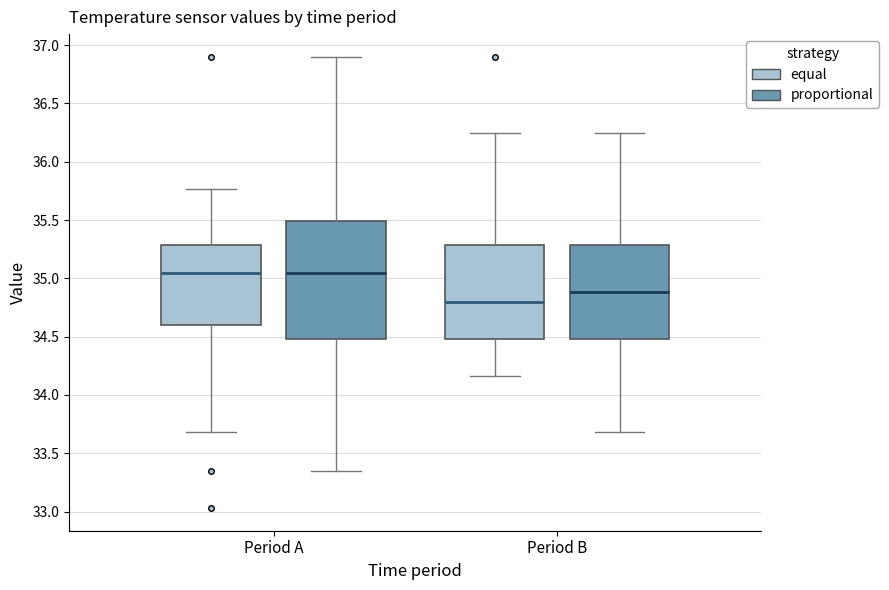

Reading left to right, transcribe this box plot: for each box, give where its median line is, the range the box spans, and where its two whiskers end, as read against the y-axis. The values are not printed on the chart, so give them approximately, as read against the axis.

Period A (equal): median 35.05, box 34.60 to 35.30, whiskers 33.70 to 35.75
Period A (proportional): median 35.05, box 34.50 to 35.50, whiskers 33.35 to 36.90
Period B (equal): median 34.80, box 34.50 to 35.30, whiskers 34.15 to 36.25
Period B (proportional): median 34.90, box 34.50 to 35.30, whiskers 33.70 to 36.25